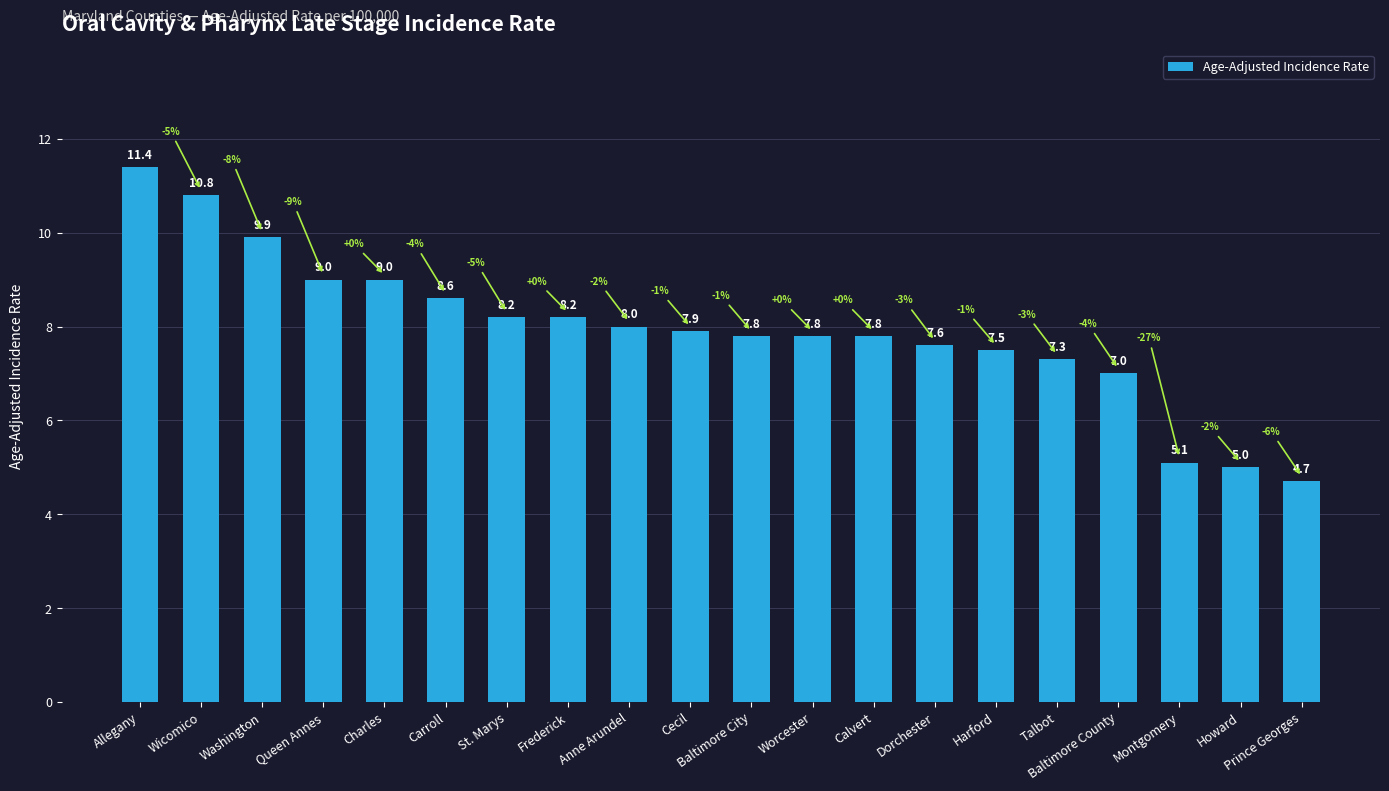

How many data points does each series have?

20